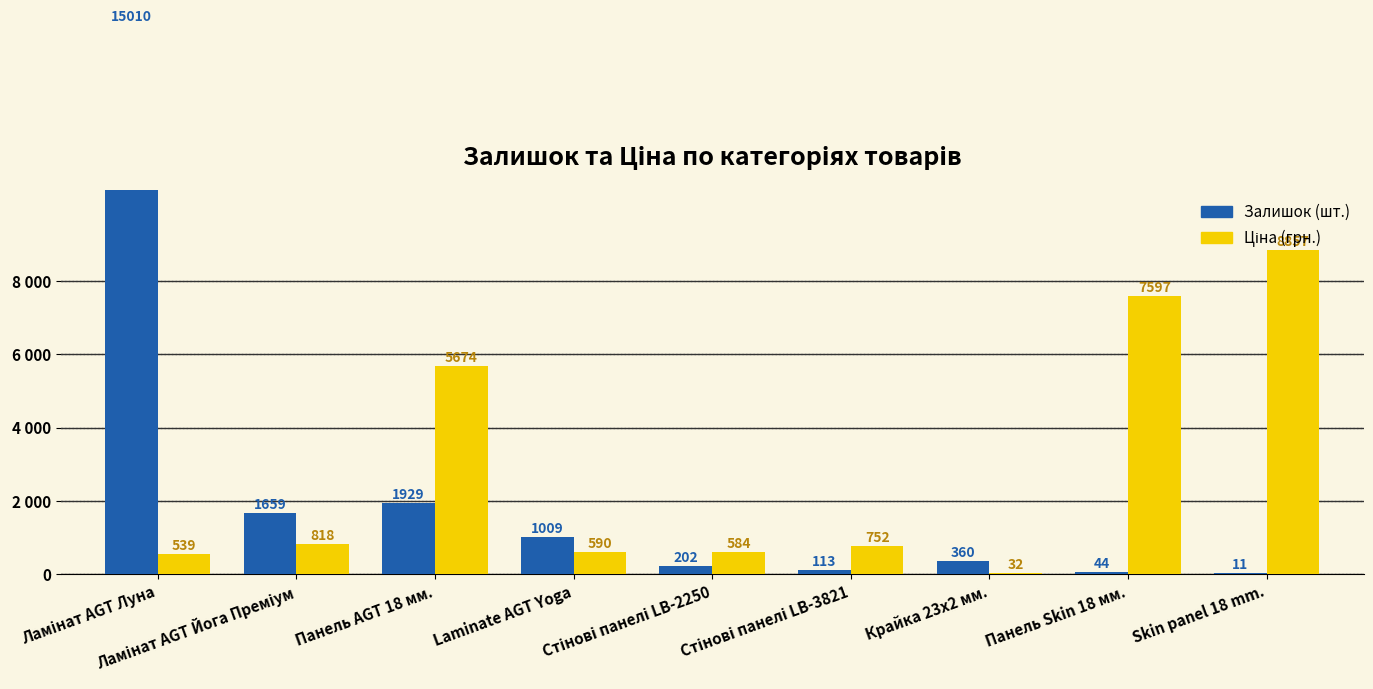

What is the greatest value displayed?

15010.0